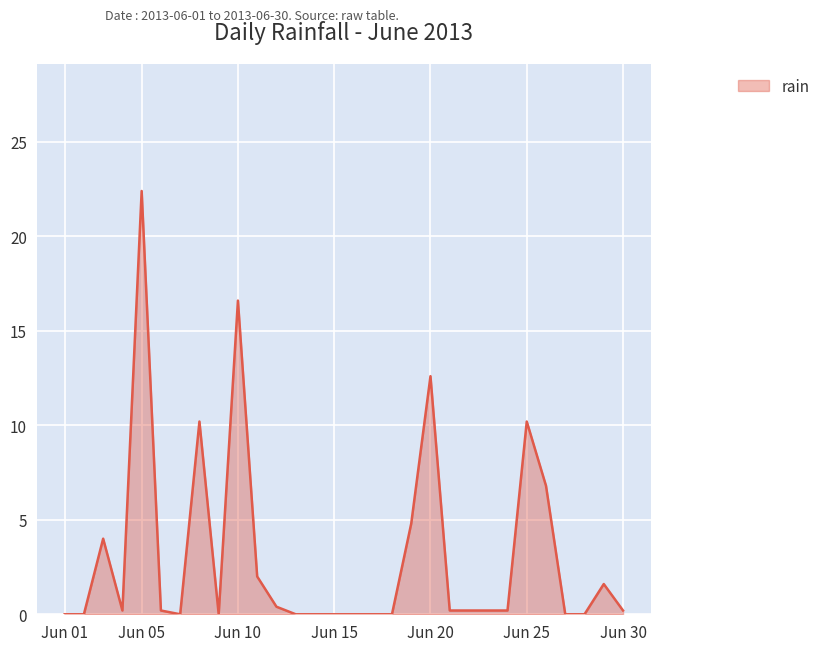

What is the greatest value displayed?

22.4